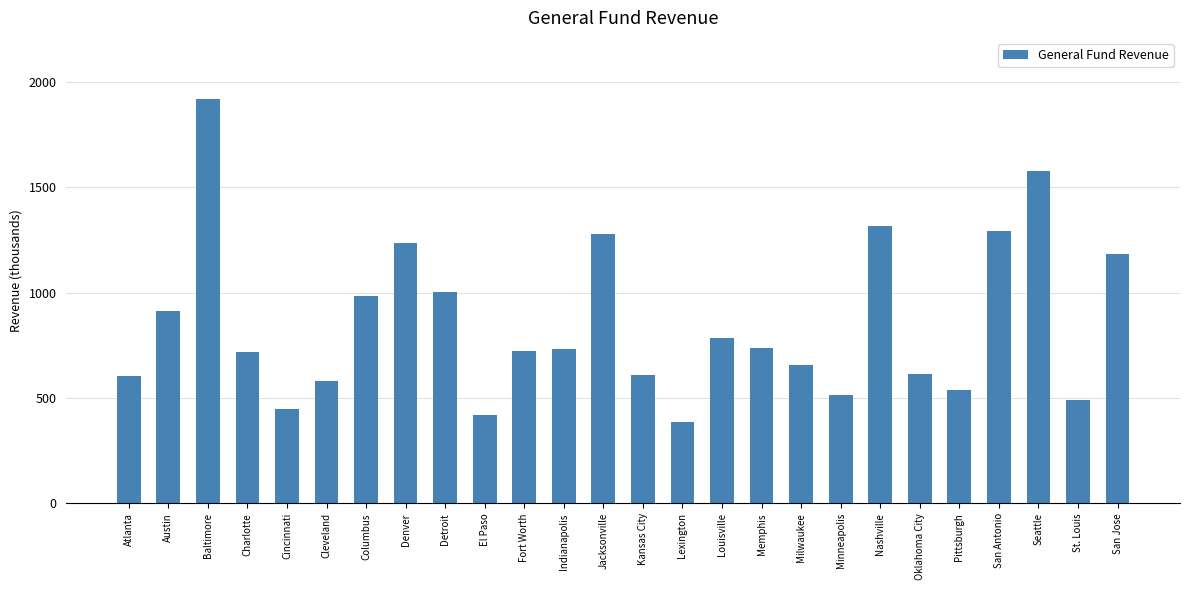

Reading right to left, transcribe all the data shown in this chart.

1181321	488417	1574981	1290761	536302	612089	1317697	512626	658572	736591	783940	386027	607640	1278173	732996	722229	421250	1004331	1236021	984270	581864	445890	716100	1920628	911290	604052